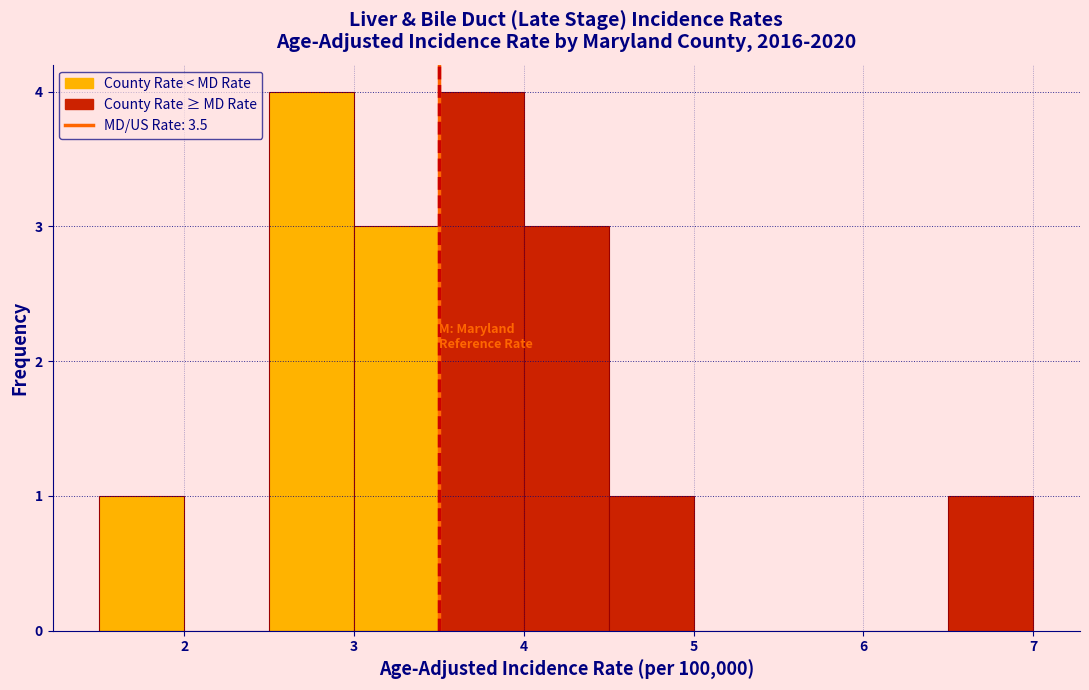

Reading left to right, list every bar in this chart as the range it spans on the x-axis followed by its height. The values are not printed on the chart, so give them approximately, as read against the axis.

1.5 to 2.0: 1
2.0 to 2.5: 0
2.5 to 3.0: 4
3.0 to 3.5: 3
3.5 to 4.0: 4
4.0 to 4.5: 3
4.5 to 5.0: 1
5.0 to 5.5: 0
5.5 to 6.0: 0
6.0 to 6.5: 0
6.5 to 7.0: 1